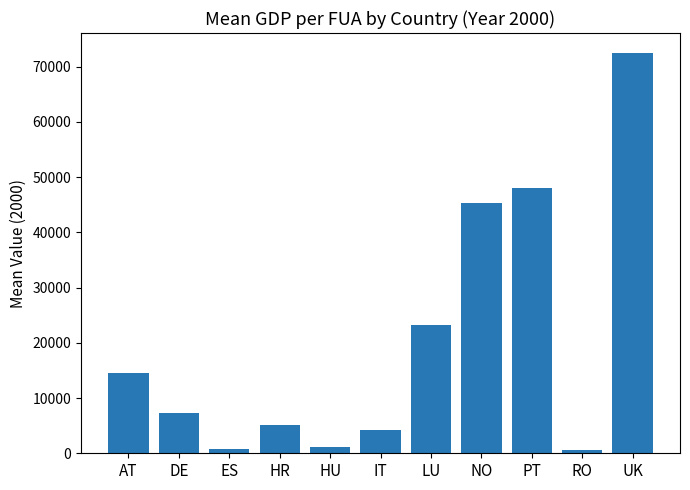

What is the difference between the second highest and minimum values?

47497.9